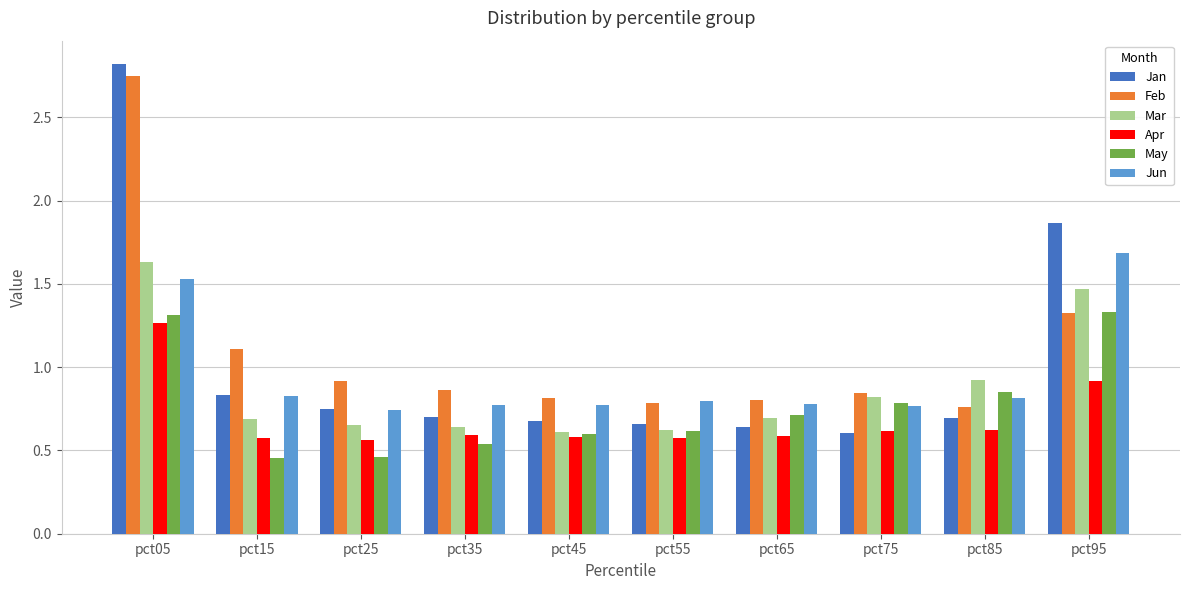

The Jan series shows 0.7 at pct25. True or false?

True